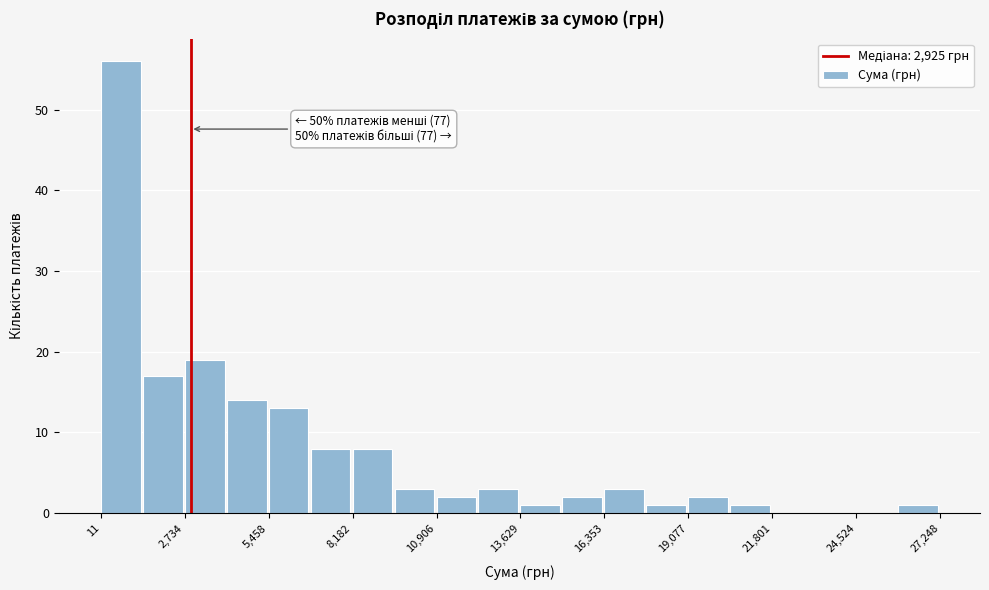

Around what value on the x-axis is the tallest bar? Give the approximate position of its centre, as read against the axis.

500